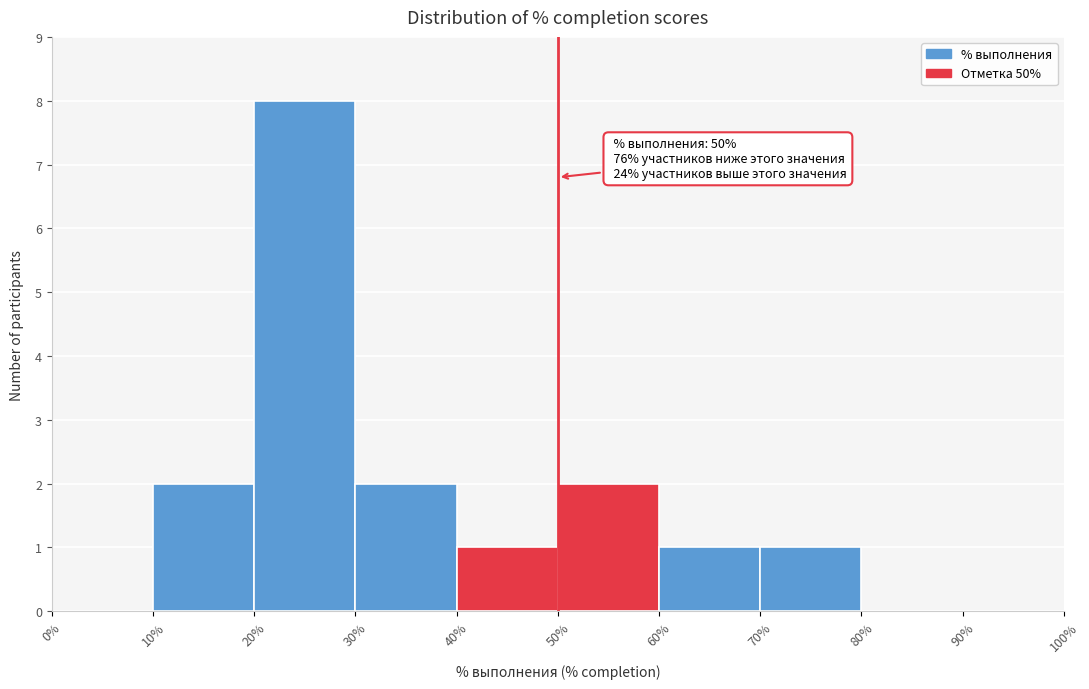

Over which range of the x-axis is the bar tallest?

20% to 30%